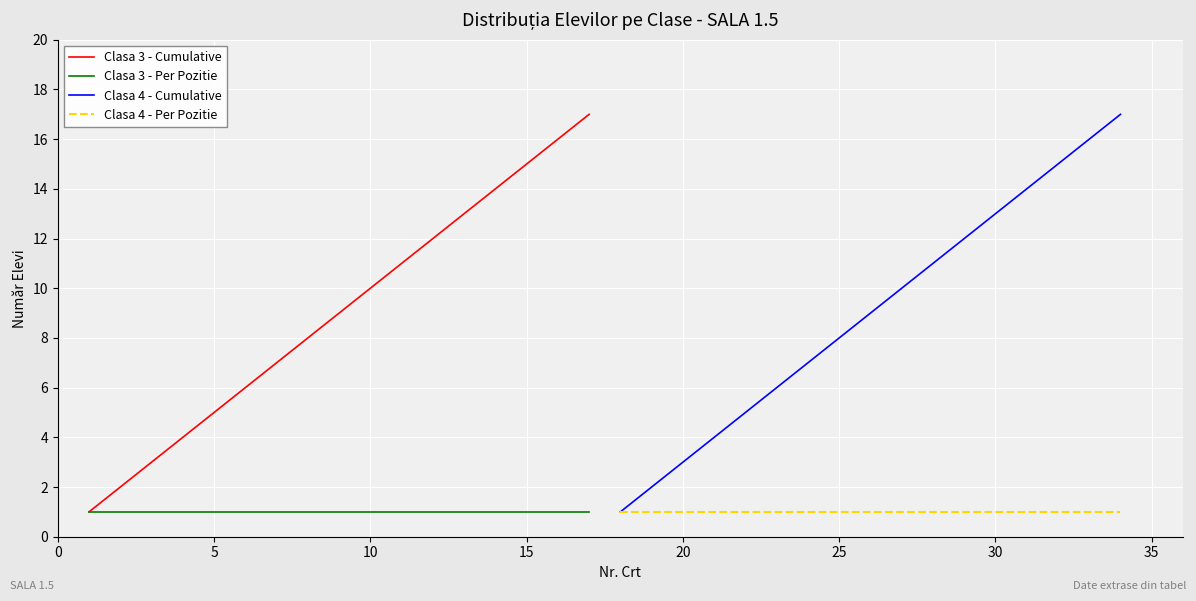

True or false: Clasa 4 - Cumulative has a value of 5 at 25.

False